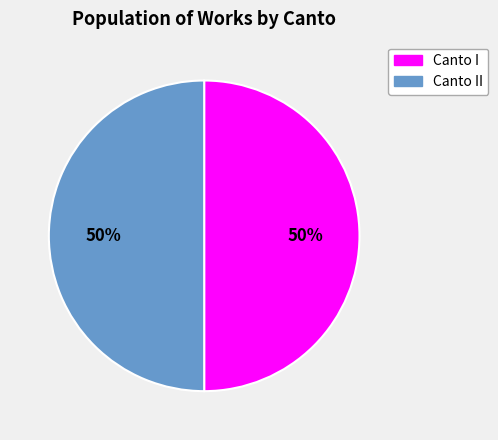

To the nearest percent, what is the average slice percentage?

50%